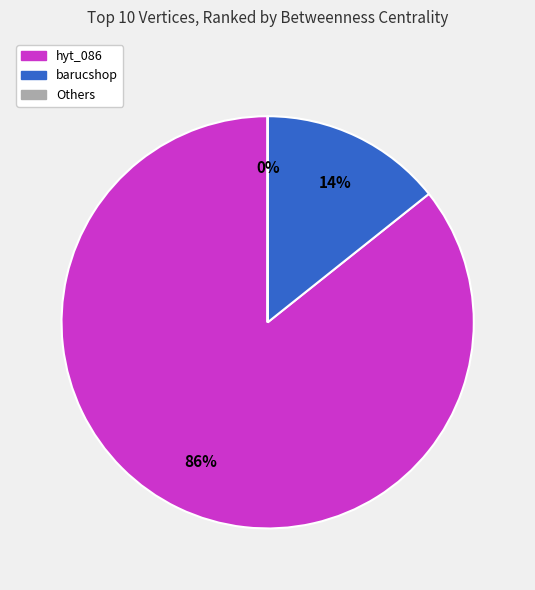

Is there any slice that represents more than half of the pie?

Yes